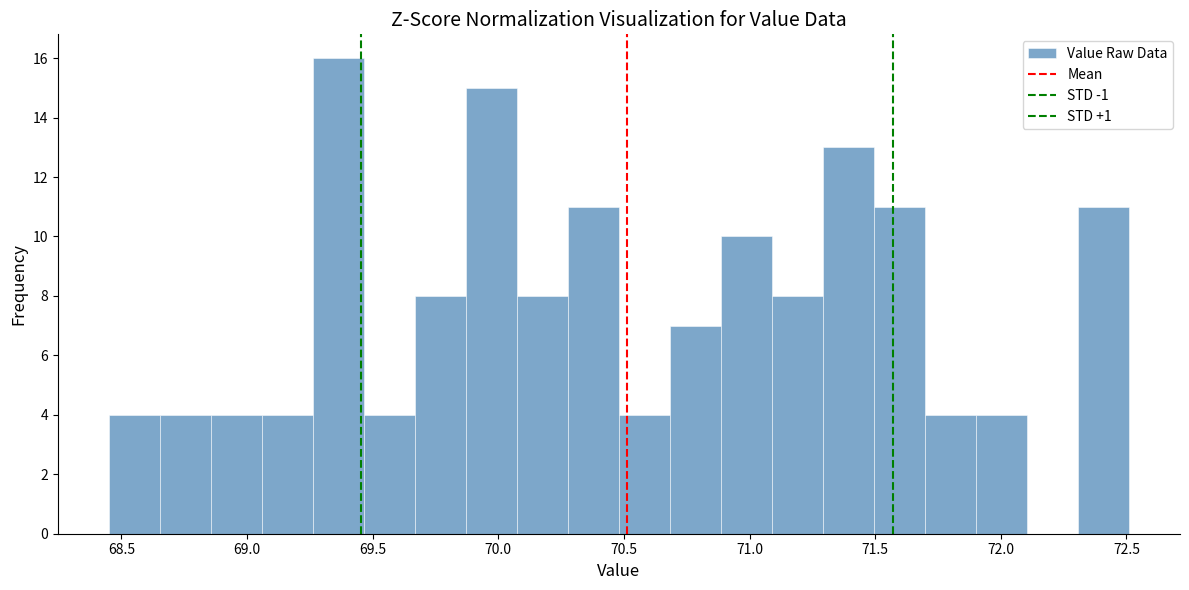

What is the height of the bar covering 69.45 to 69.65 on the x-axis? Neither the bar edges nor the heights are printed on the chart, so give them approximately, as read against the axes.

4